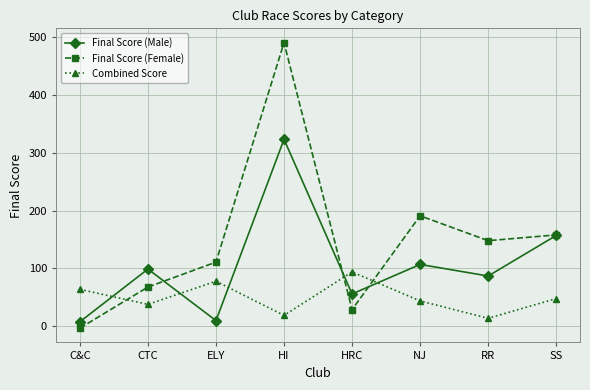

Which category has the lowest value in the Final Score (Female) series?

C&C